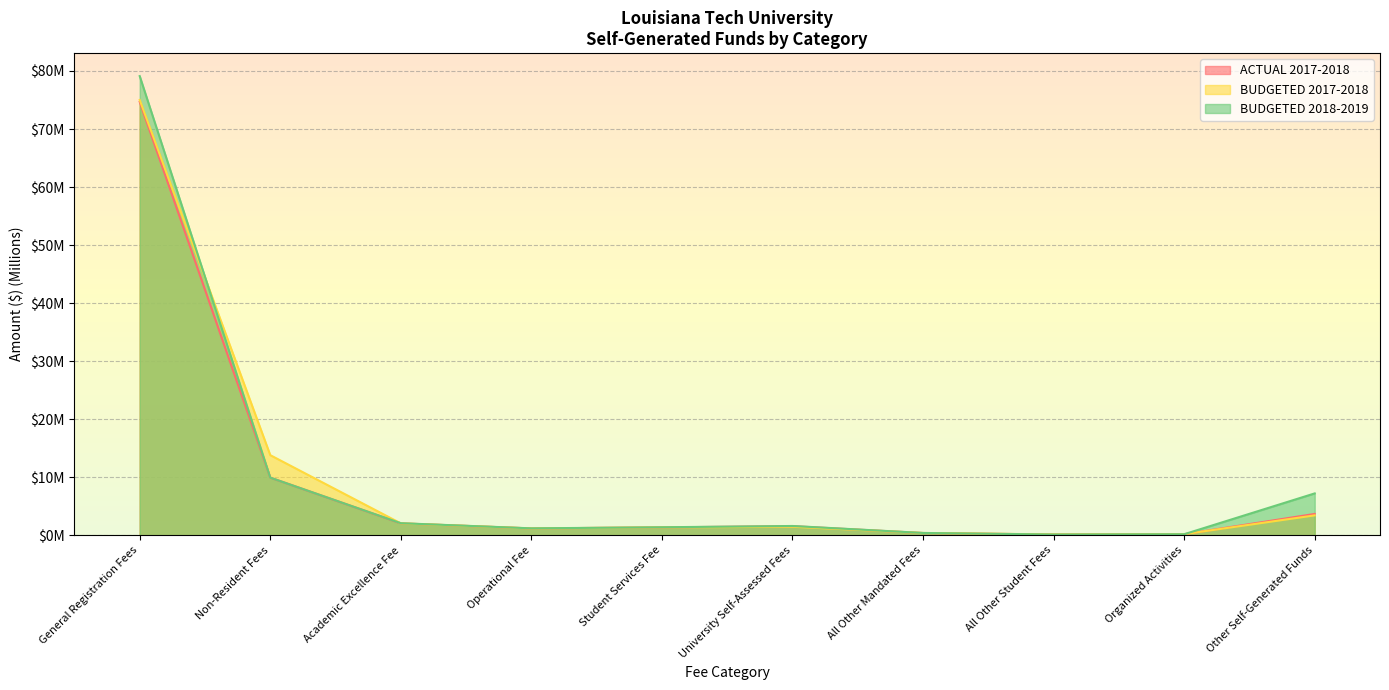

At which category is the sum across all series the highest?

General Registration Fees